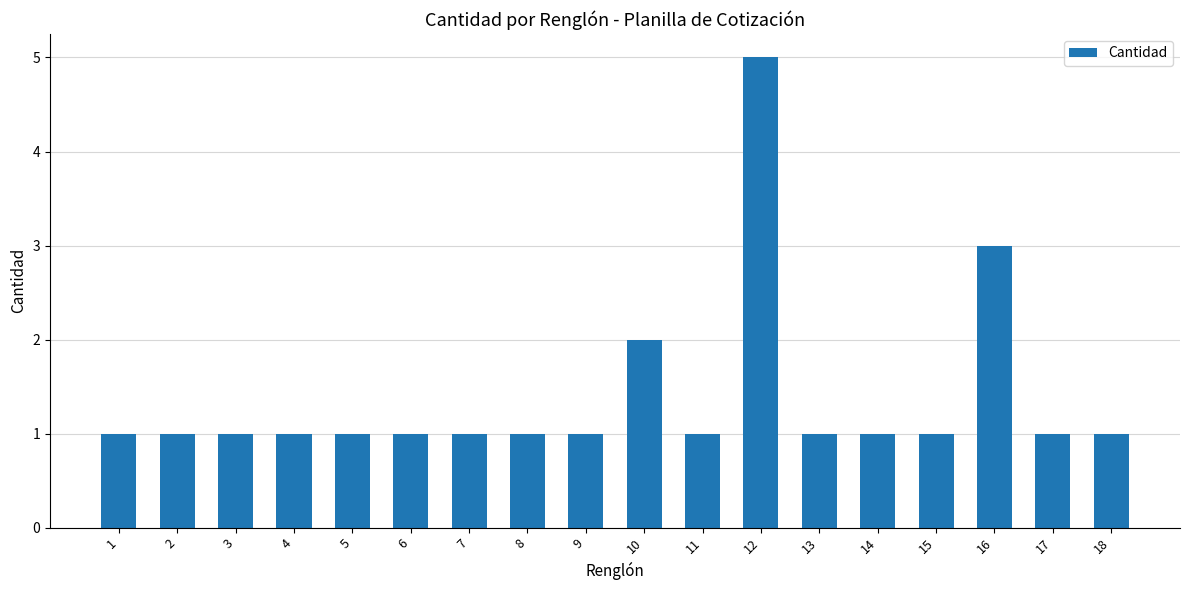

Reading left to right, extract all data points from this chart.

1	1	1	1	1	1	1	1	1	2	1	5	1	1	1	3	1	1